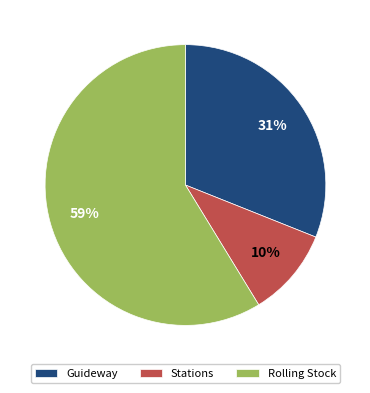

How many segments does this pie chart have?

3